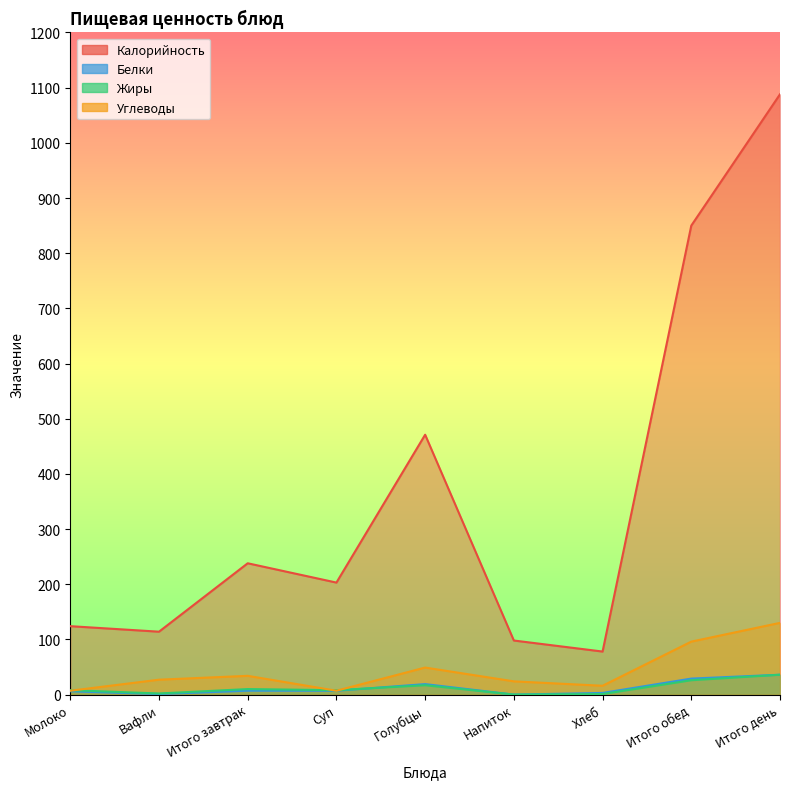

Reading left to right, transcribe all the data shown in this chart.

Калорийность: Молоко=124	Вафли=114	Итого завтрак=238	Суп=203	Голубцы=471	Напиток=98	Хлеб=78	Итого обед=850	Итого день=1088
Белки: Молоко=6	Вафли=1	Итого завтрак=7	Суп=7	Голубцы=19	Напиток=0	Хлеб=3	Итого обед=29	Итого день=36
Жиры: Молоко=8	Вафли=2	Итого завтрак=10	Суп=8	Голубцы=17	Напиток=0	Хлеб=1	Итого обед=26	Итого день=36
Углеводы: Молоко=7	Вафли=27	Итого завтрак=34	Суп=7	Голубцы=49	Напиток=24	Хлеб=16	Итого обед=96	Итого день=130